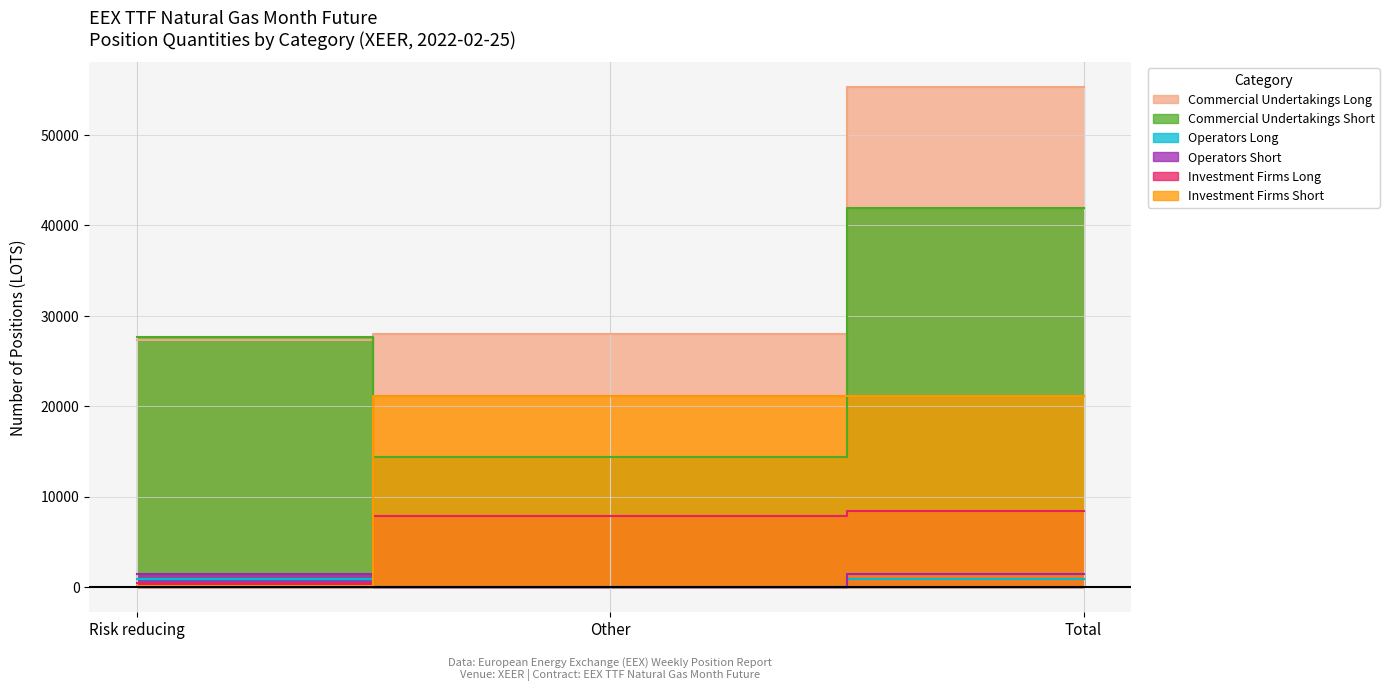

What position from the left is Risk reducing?

1